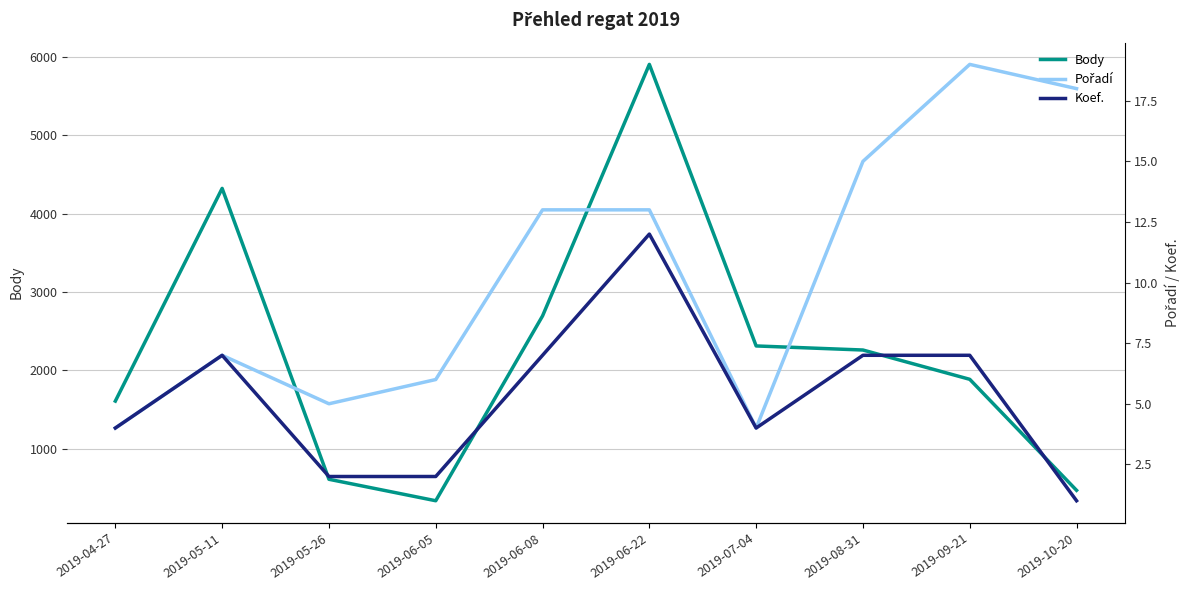

At which category does Pořadí reach its first local valley?

2019-05-26